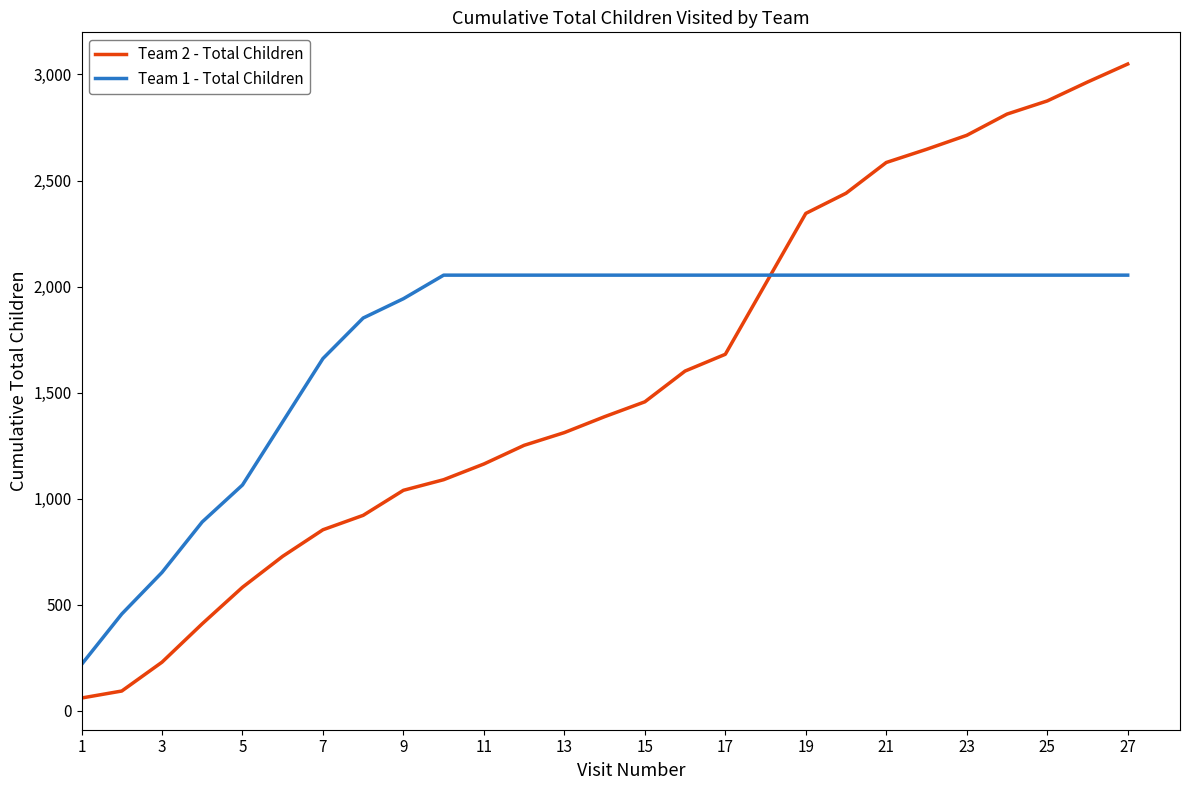

Count the number of categories in the chart.

27